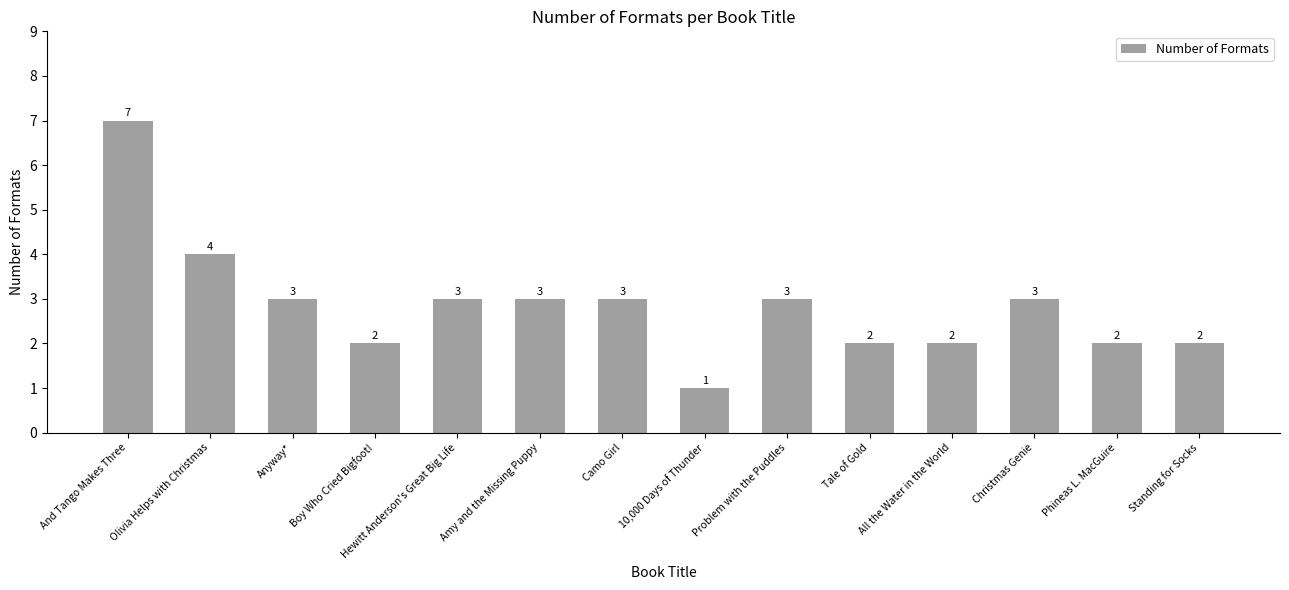

The value at Tale of Gold is 4. True or false?

False